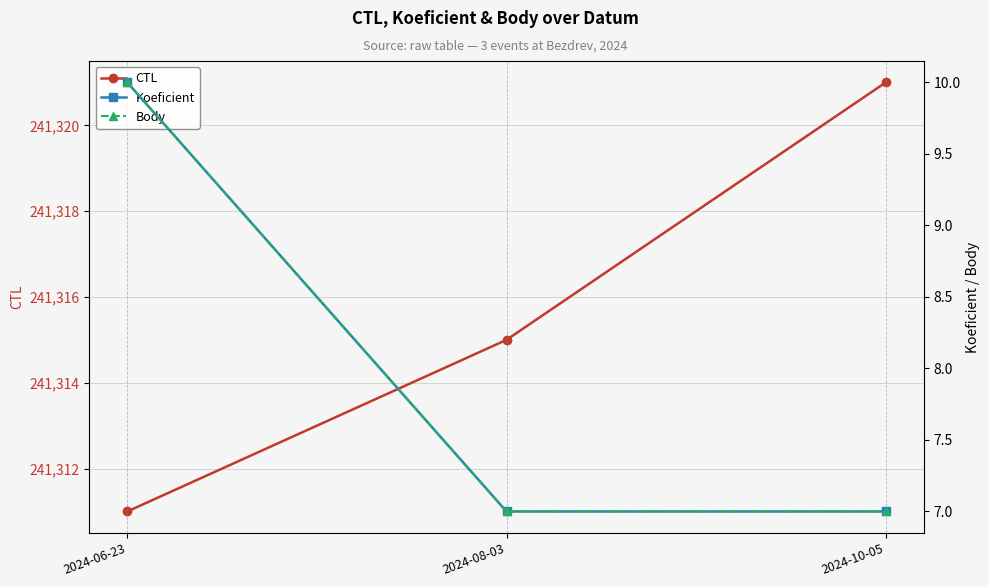

What are all the series names shown in the legend?

CTL, Koeficient, Body